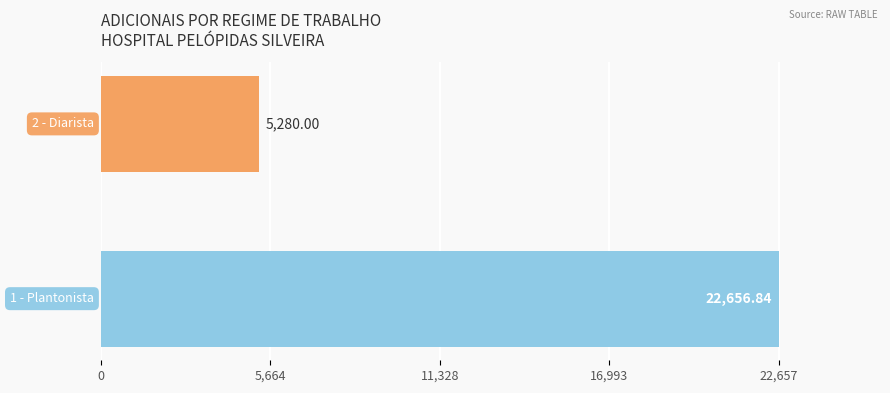

What is the sum of all values?

27936.8